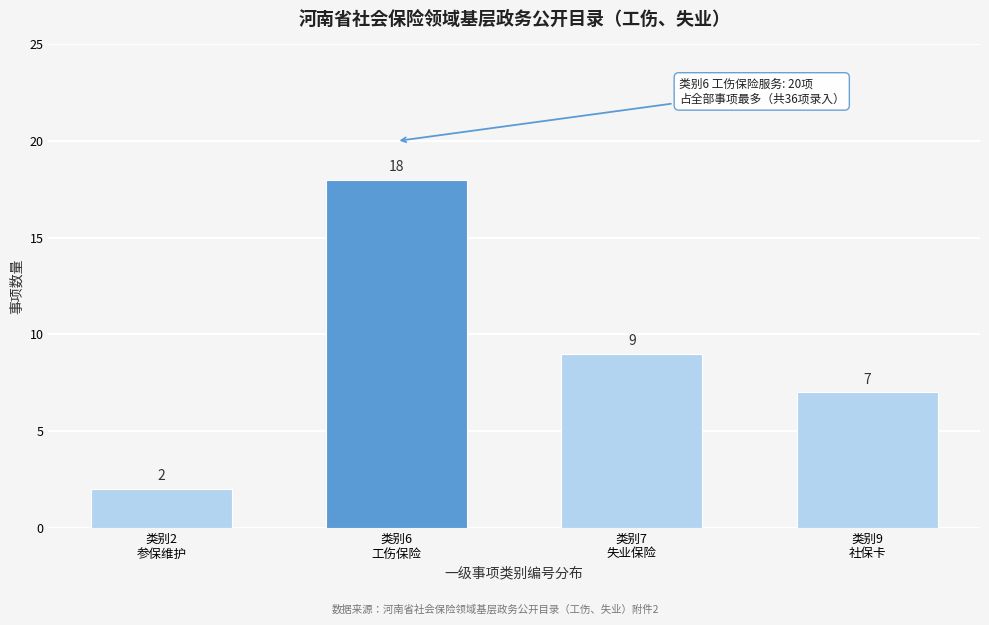

What is the sum of all values?

36